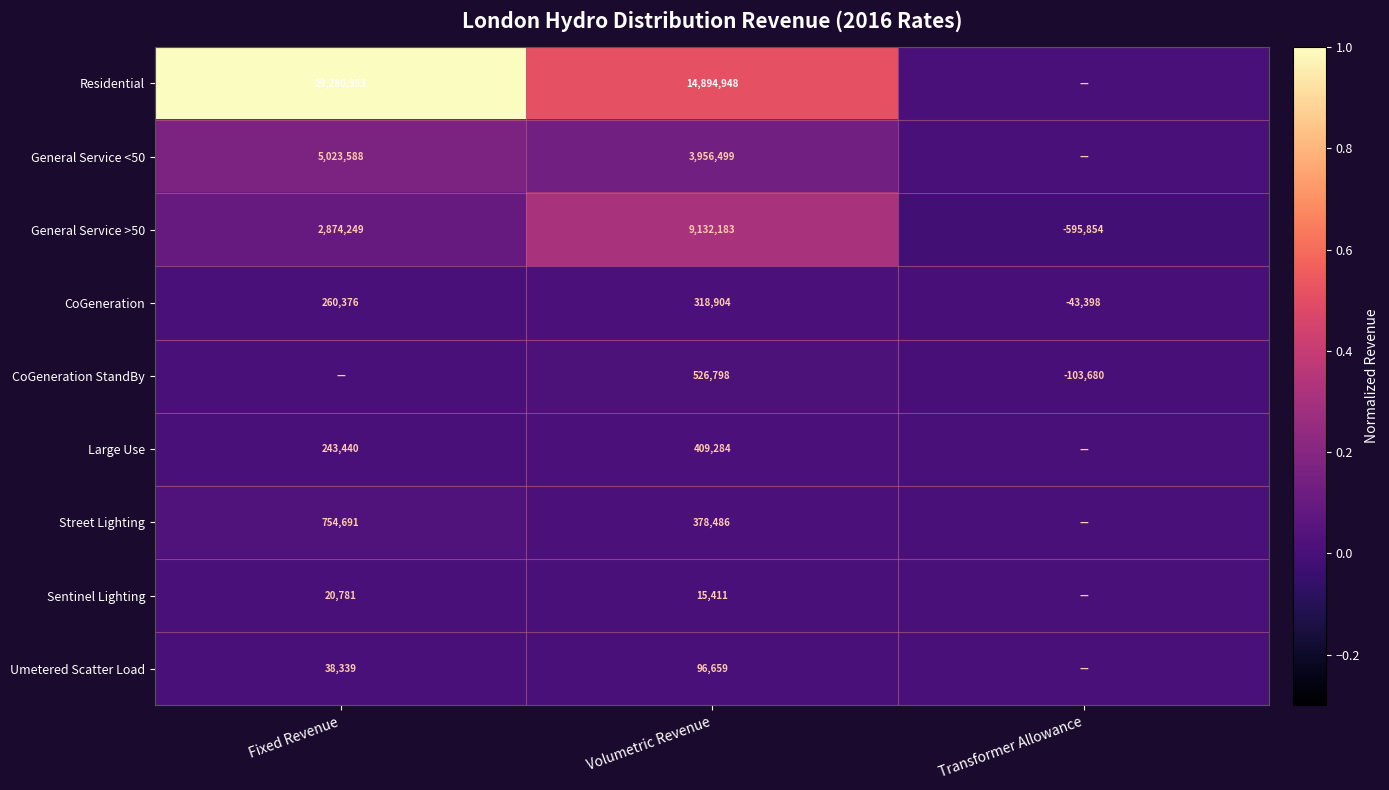

How many data points does each series have?

3